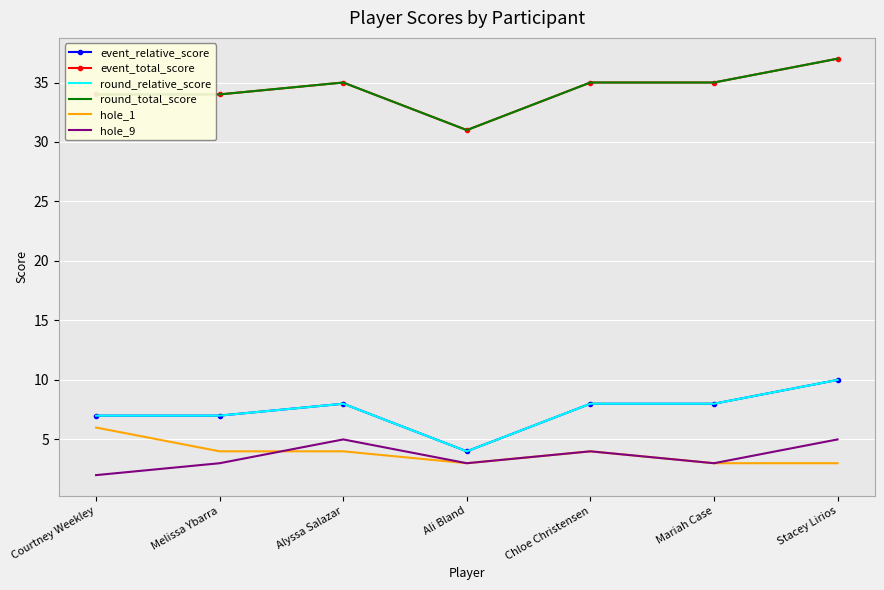

Count the hole_1 values in the range 3 to 4.

6